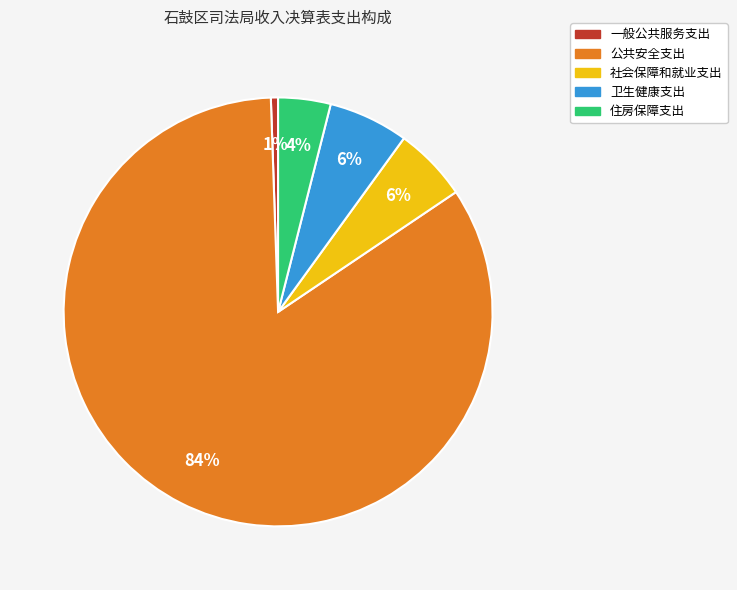

Is it true that 社会保障和就业支出 is 6% of the pie?

True